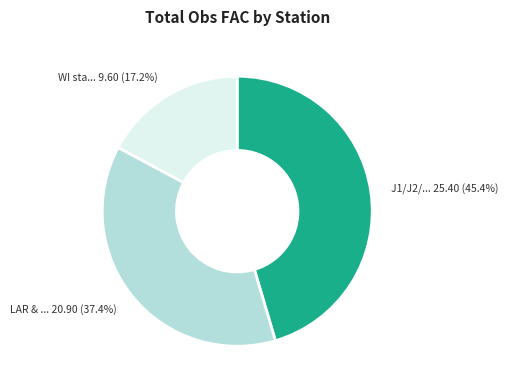

Does any single category account for the majority?

No